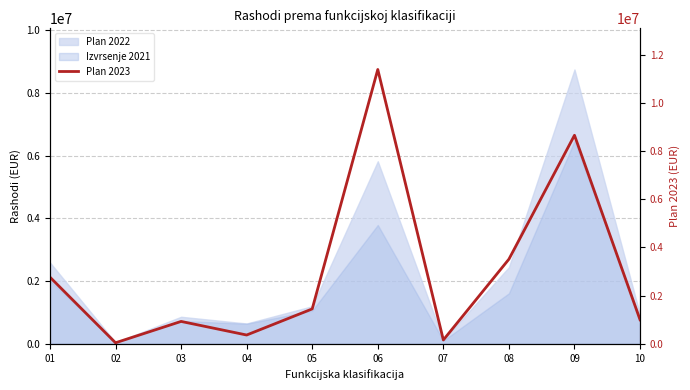

The value at 04 is 364949.0. True or false?

True